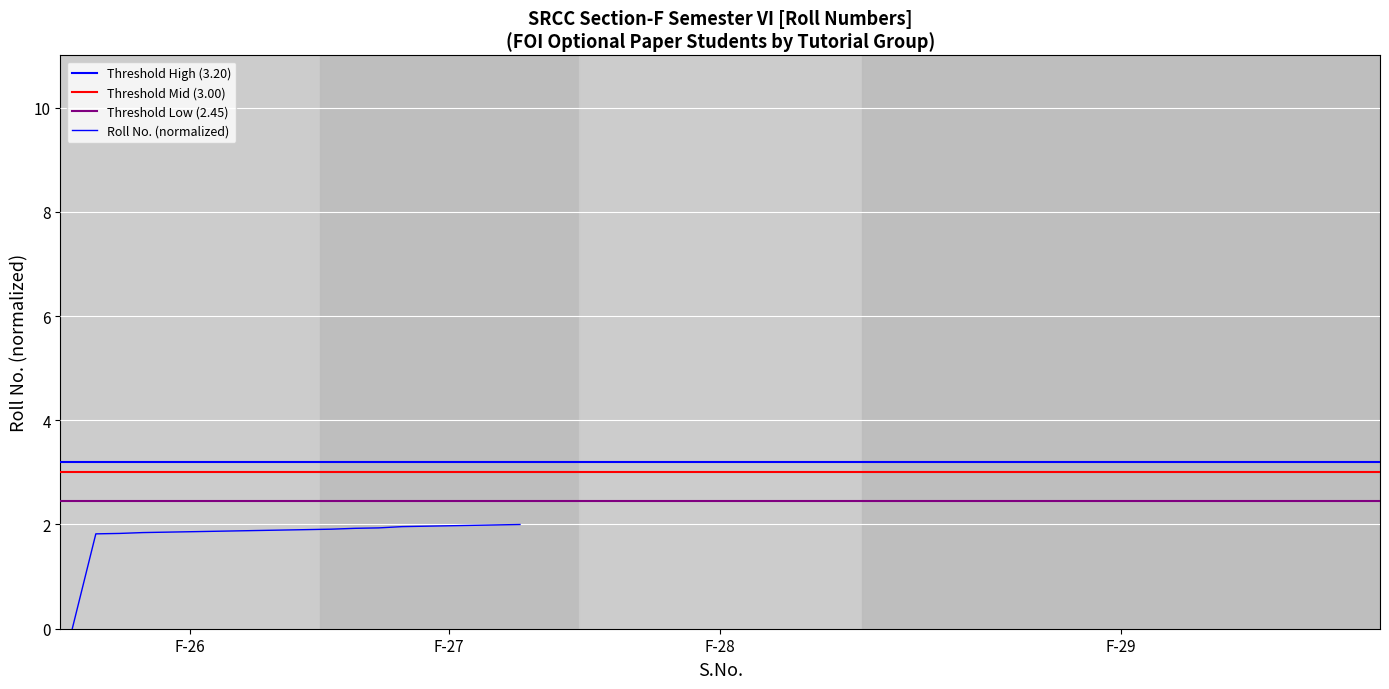

Which label corresponds to the smallest value in the chart?

F-26